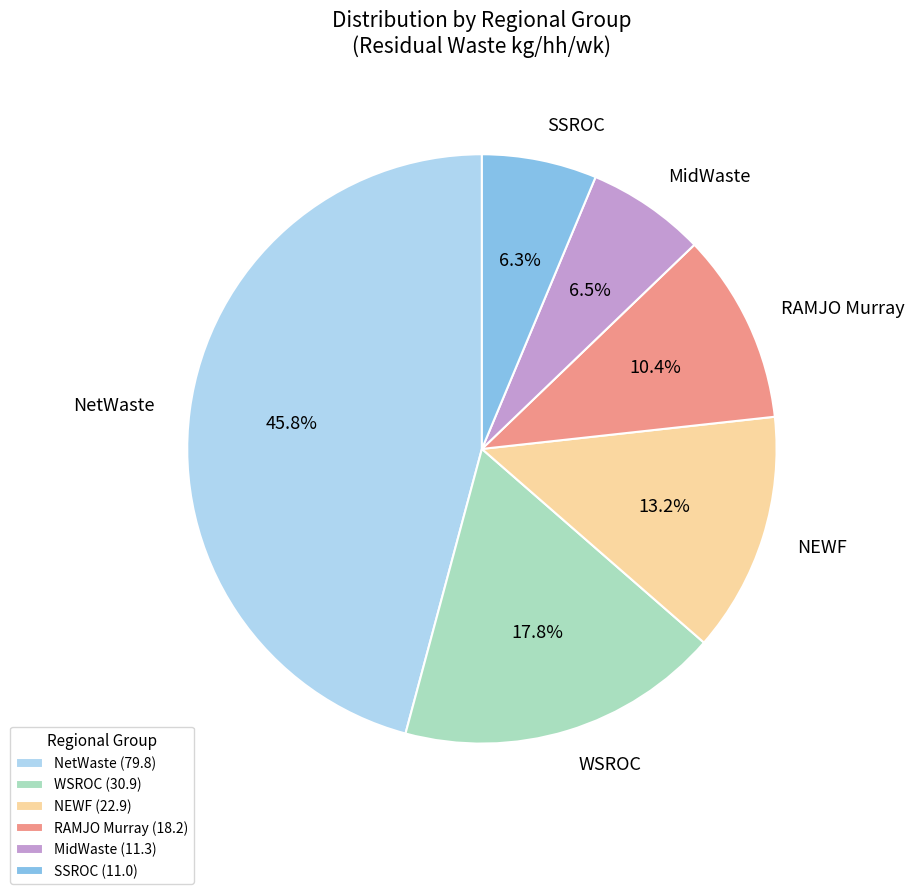

How many slices are in this pie chart?

6